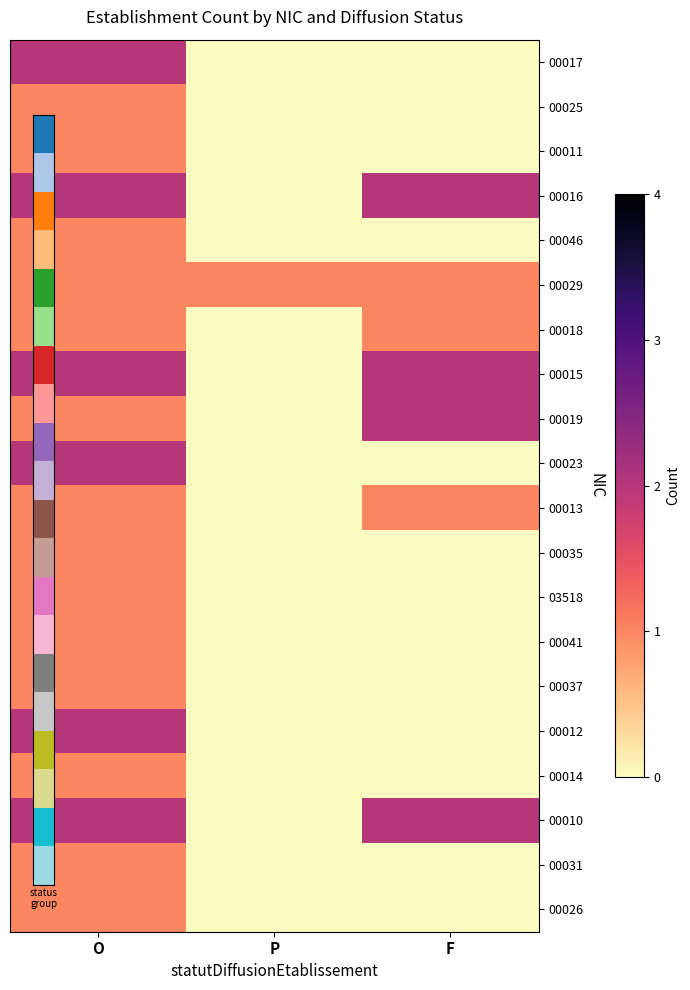

Between O and F, which is larger?

O